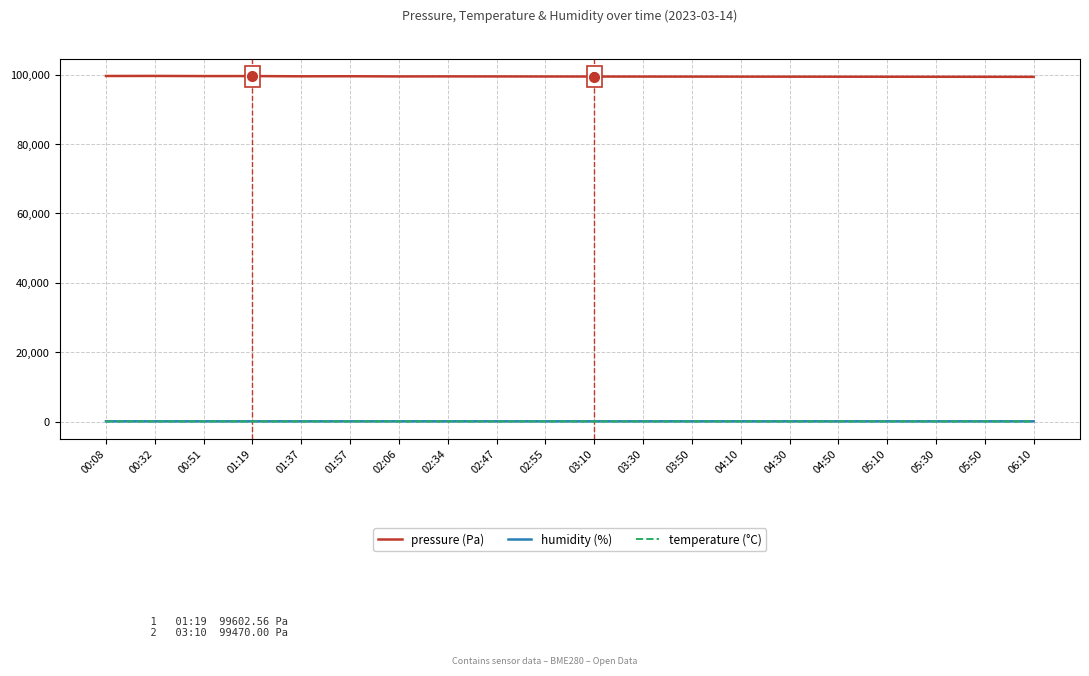

What is the difference between the pressure (Pa) values at 04:50 and 05:10?

10.0